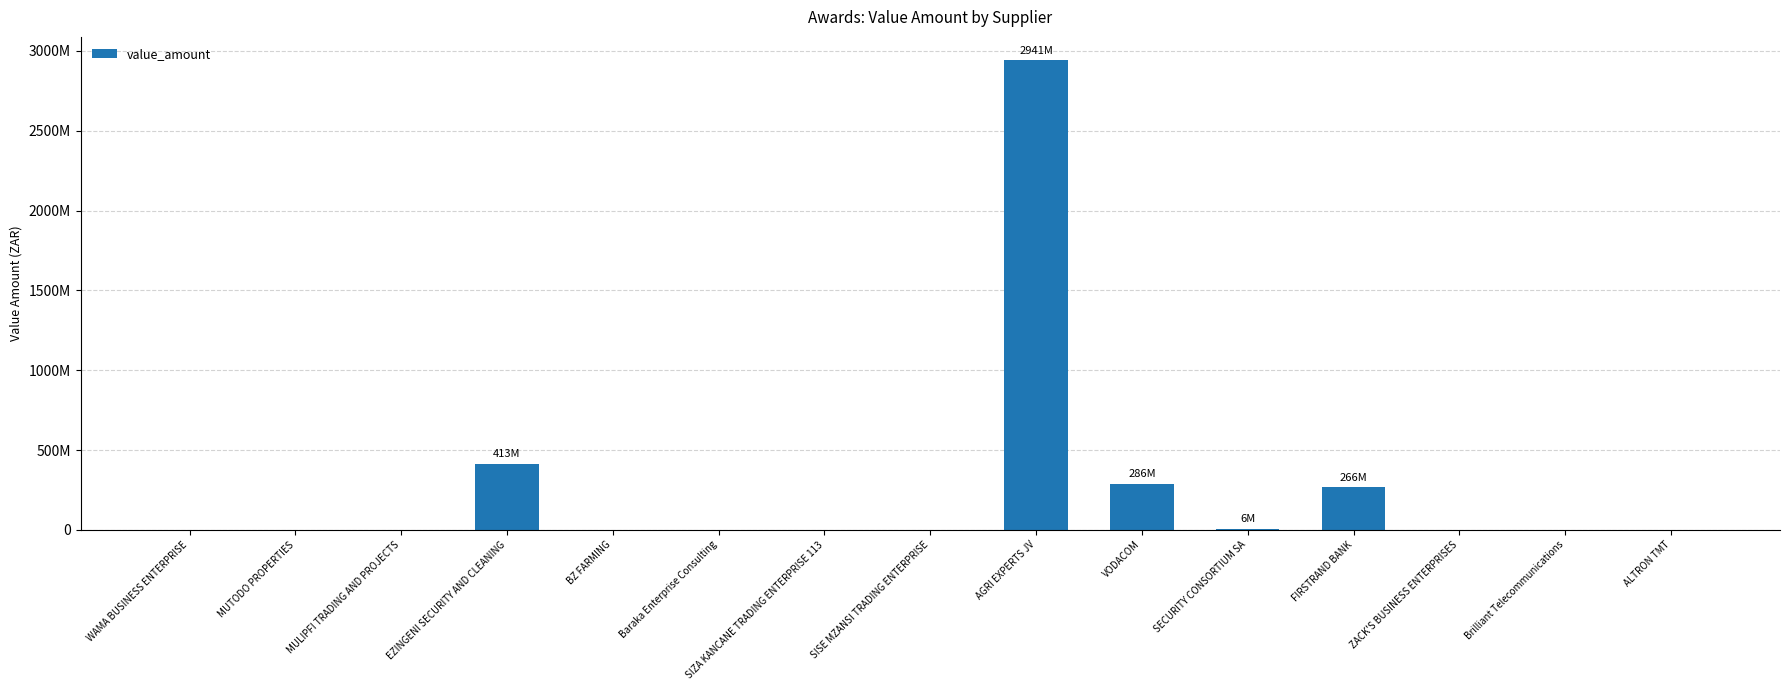

What is the difference between the values at SECURITY CONSORTIUM SA and EZINGENI SECURITY AND CLEANING?

407233400